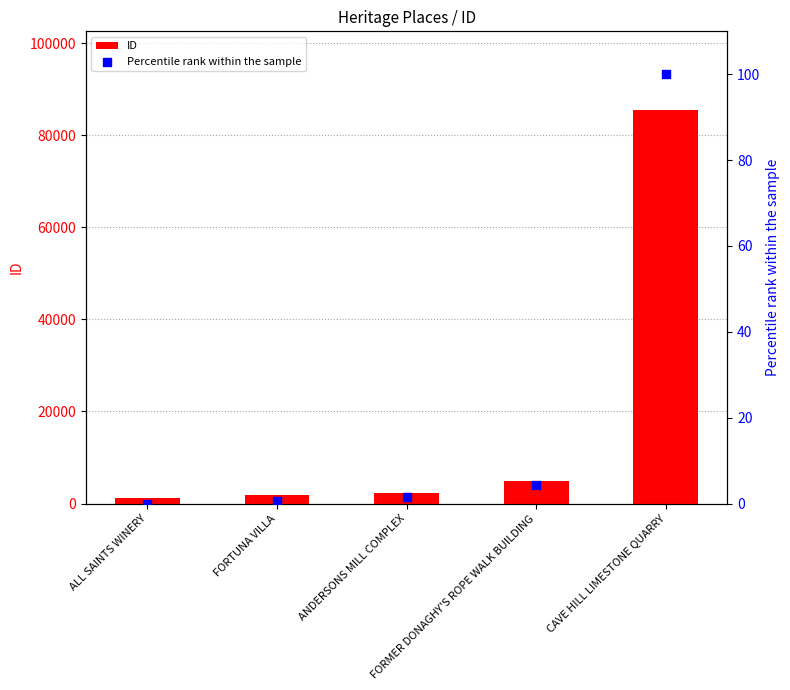

Which series reaches the minimum Y coordinate?

Percentile rank within the sample